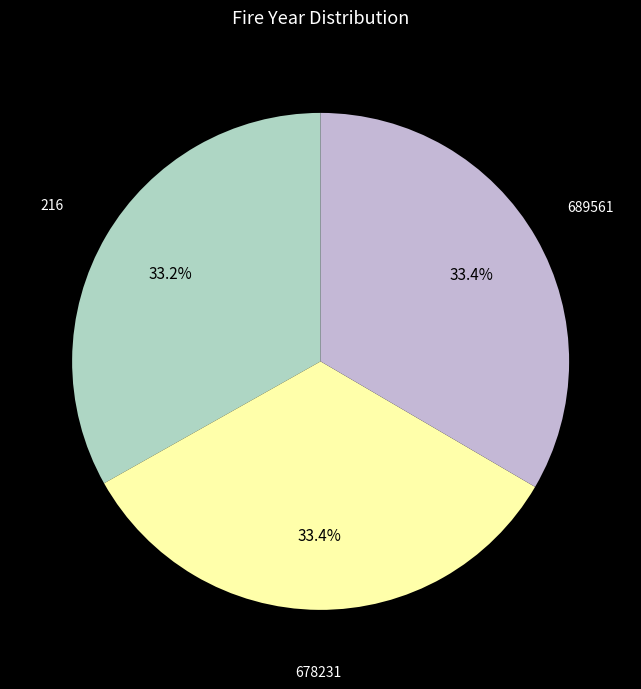

Is the sum of 689561 and 216 greater than half?

Yes